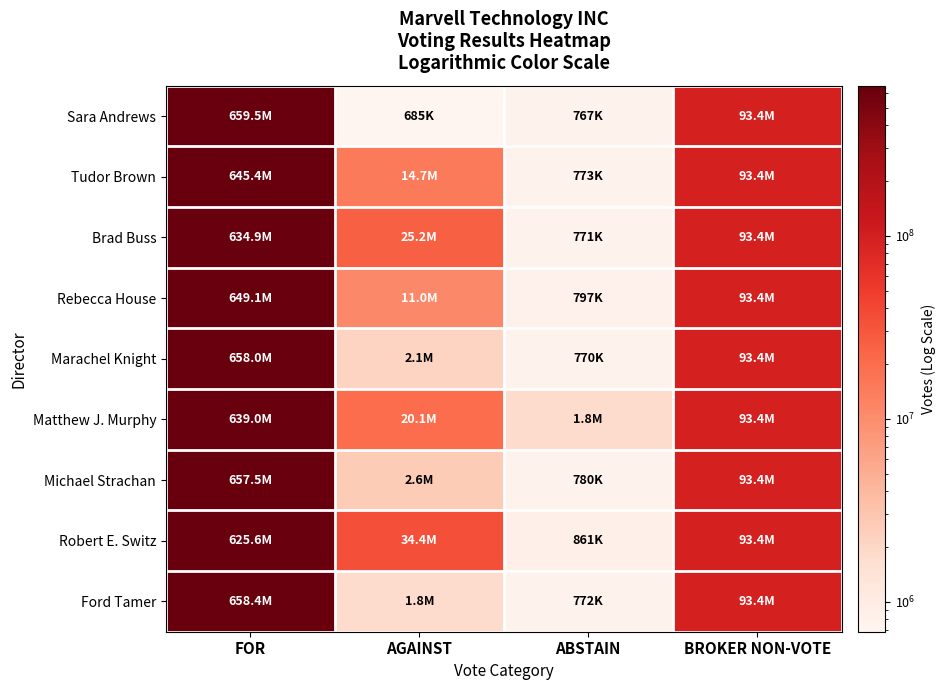

Which series changed the most between FOR and AGAINST?

Sara Andrews